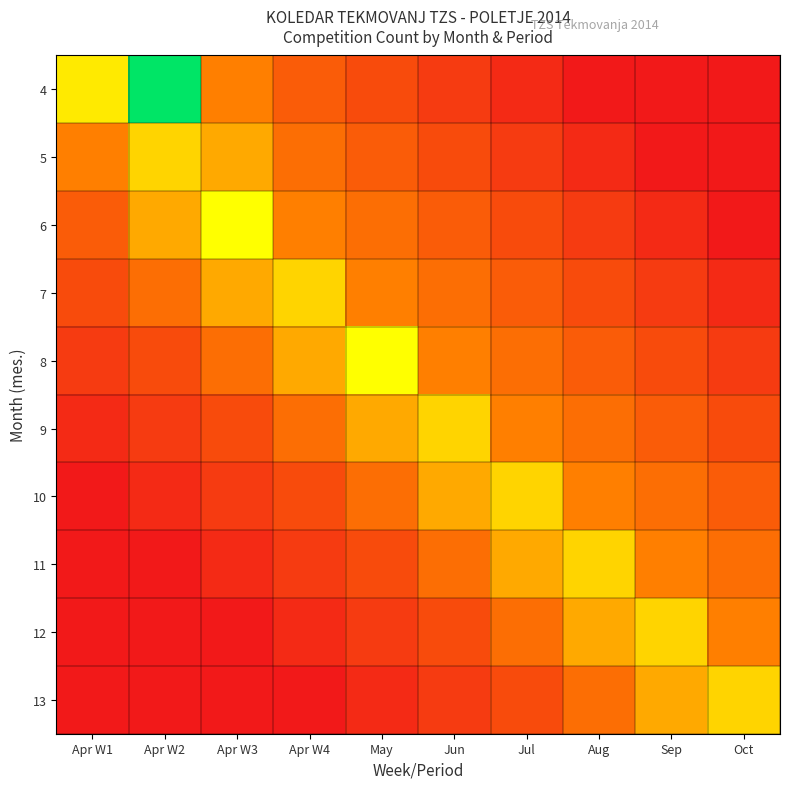

Rank the series by their maximum value, from lowest to highest.

5, 7, 9, 10, 11, 12, 13, 6, 8, 4